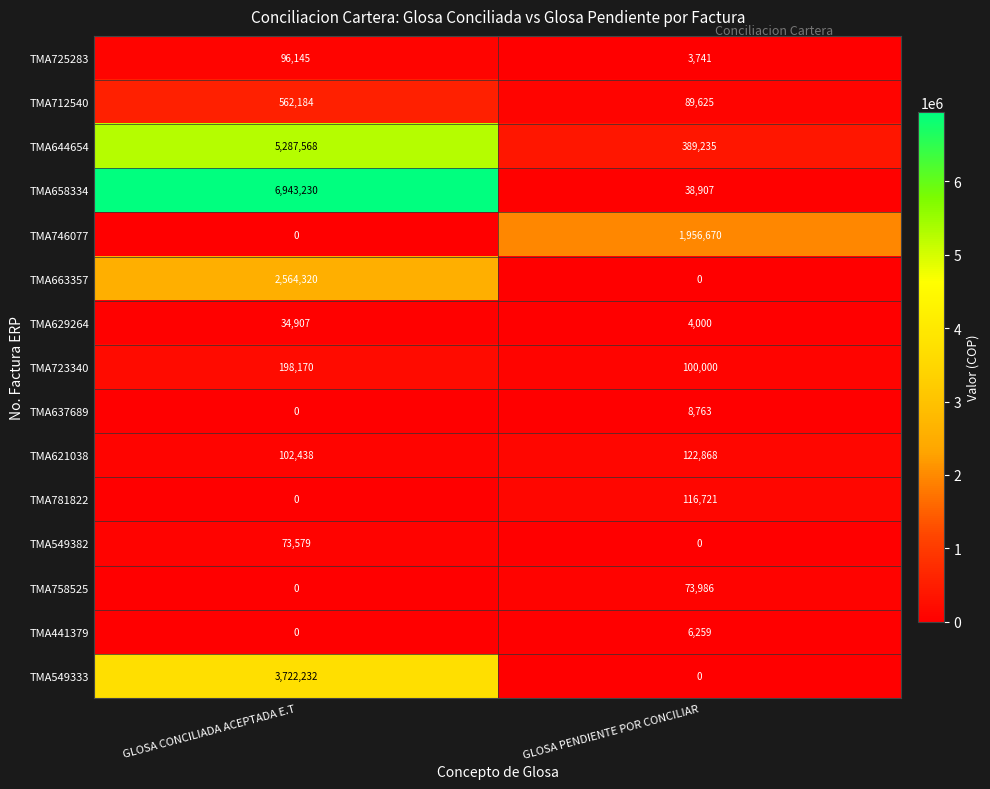

Rank the categories by TMA758525 value from highest to lowest.

GLOSA PENDIENTE POR CONCILIAR, GLOSA CONCILIADA ACEPTADA E.T